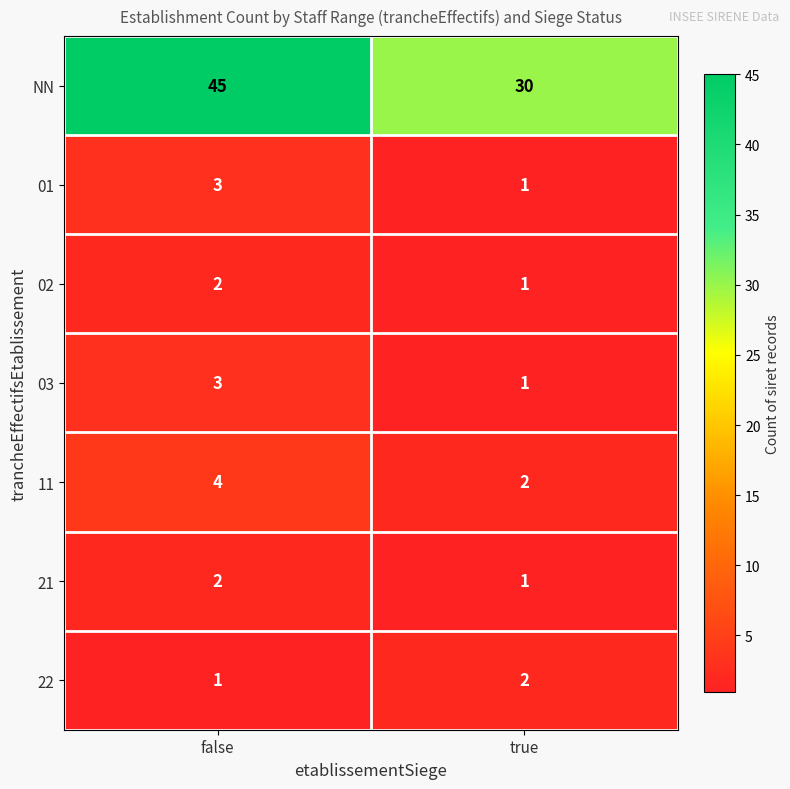

Between false and true, which series saw the biggest shift?

NN